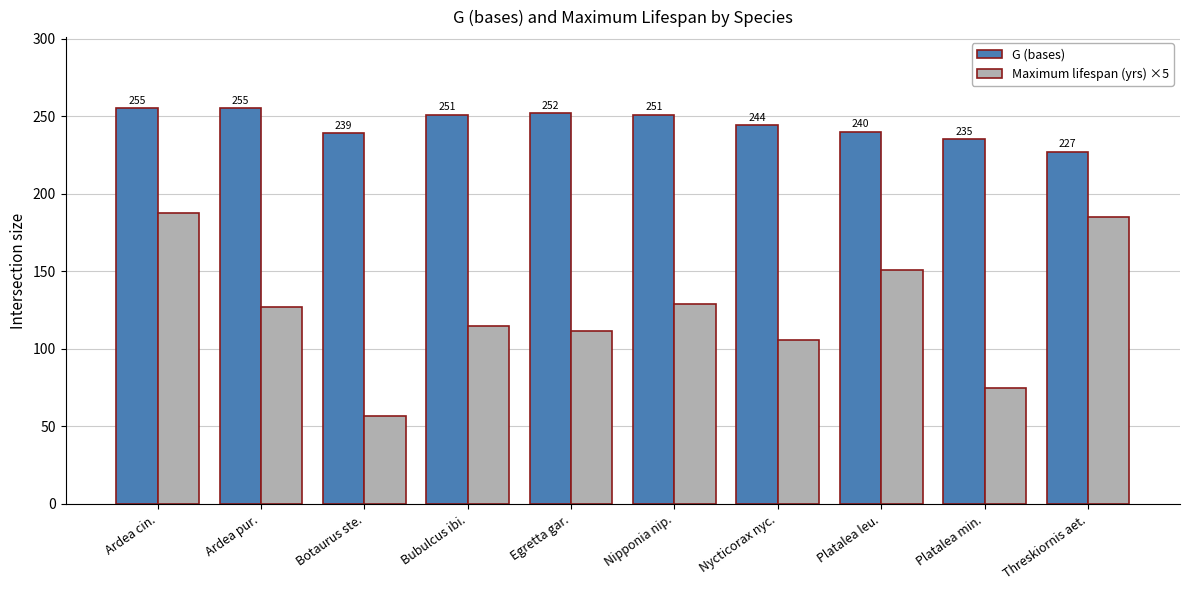

Rank the series at Ardea cin. from highest to lowest value.

G (bases), Maximum lifespan (yrs) ×5